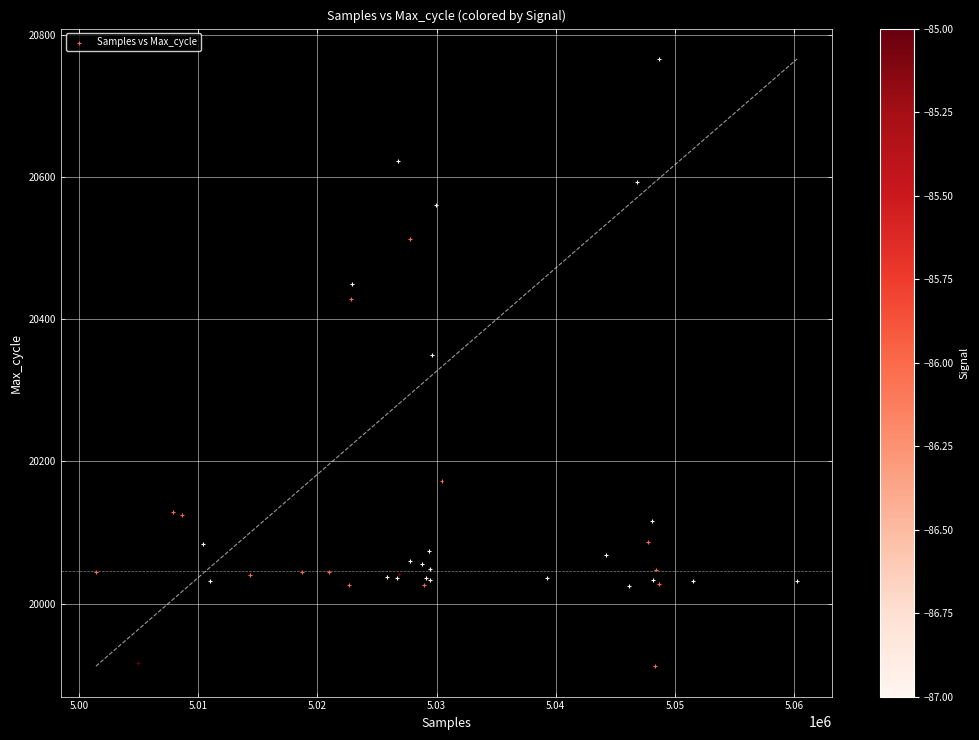

What Y value in the scatter plot is closest to 20339?

20350